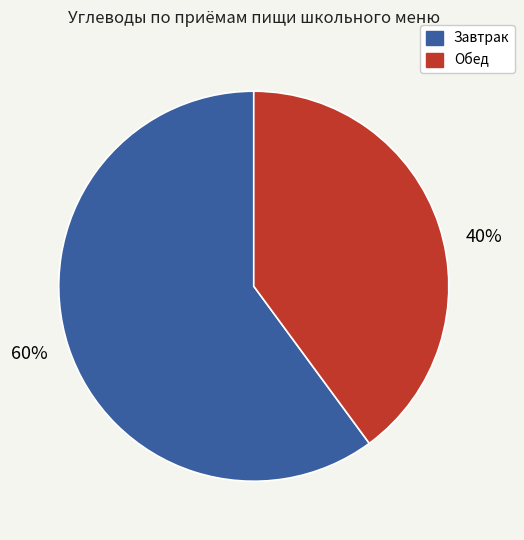

To the nearest percent, what is the difference between the largest and smallest slice percentages?

20%